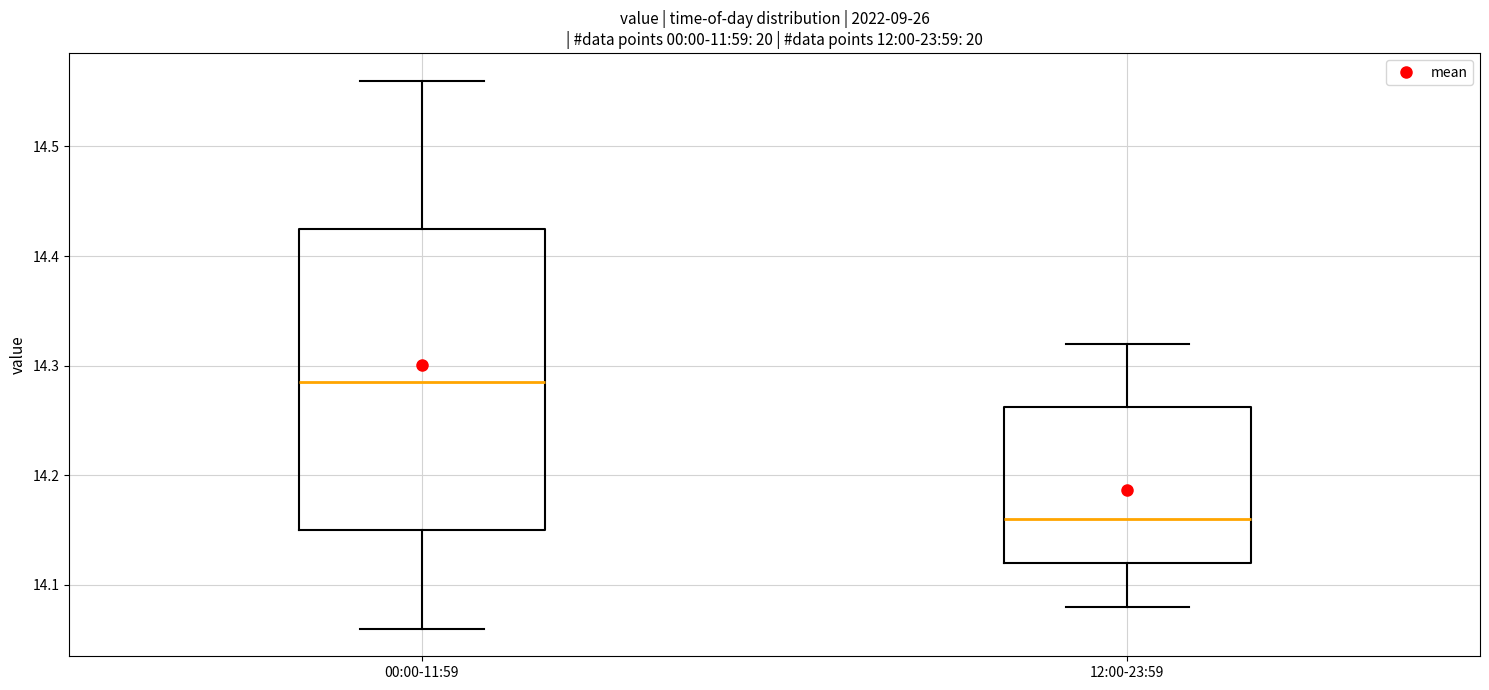

Comparing the boxes themselves (not the whiskers), which one is the tallest?

00:00-11:59